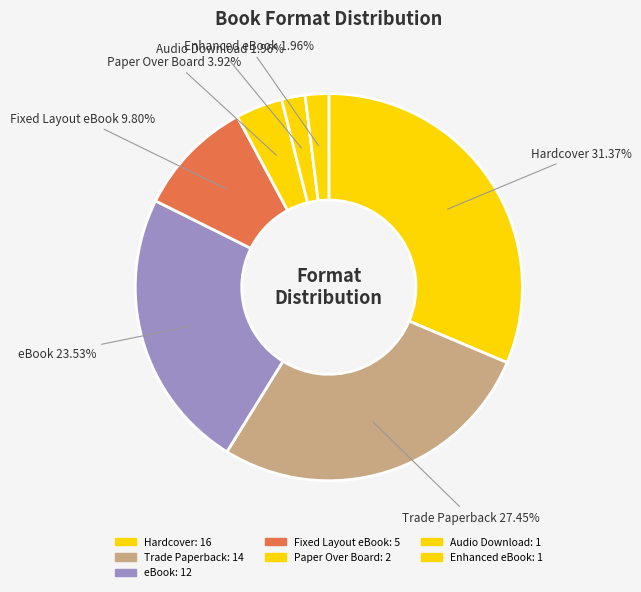

The Hardcover slice represents 40% of the pie. True or false?

False